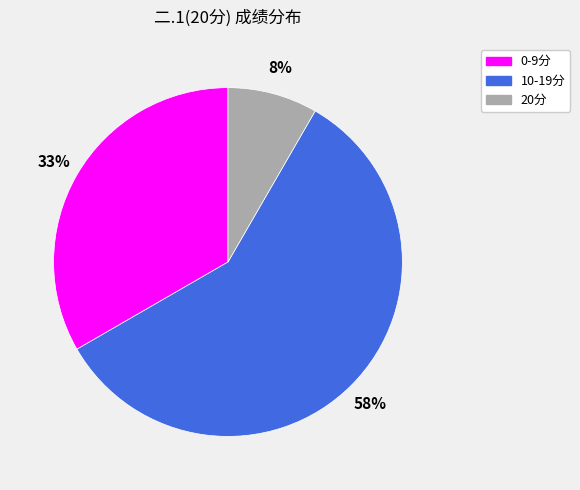

Rank the categories by value from lowest to highest.

20分, 0-9分, 10-19分